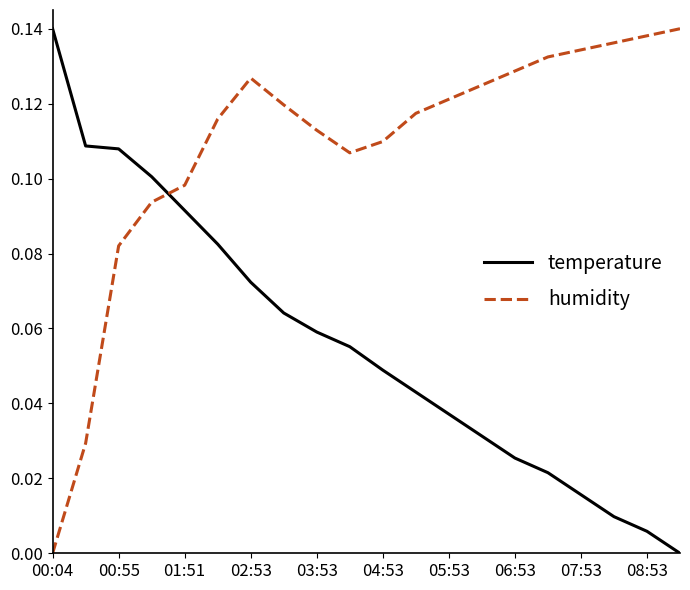

After their last crossing, which series has the higher values: temperature or humidity?

humidity